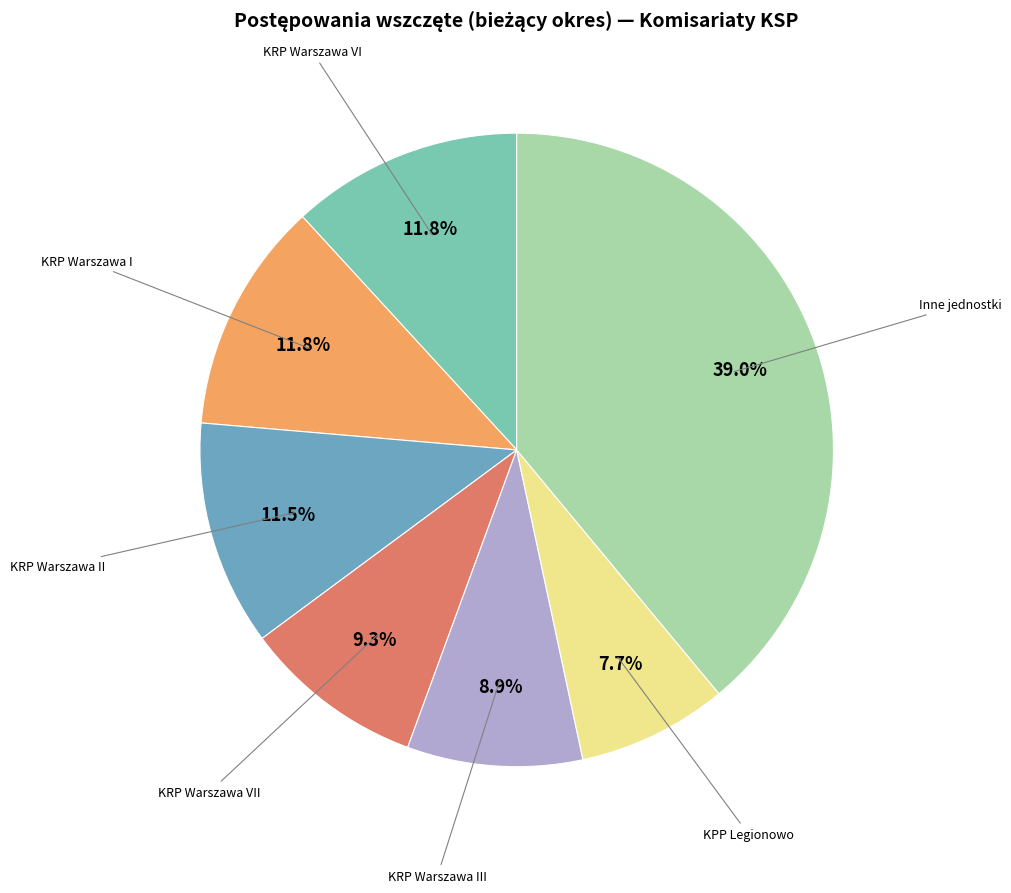

How many slices are in this pie chart?

7